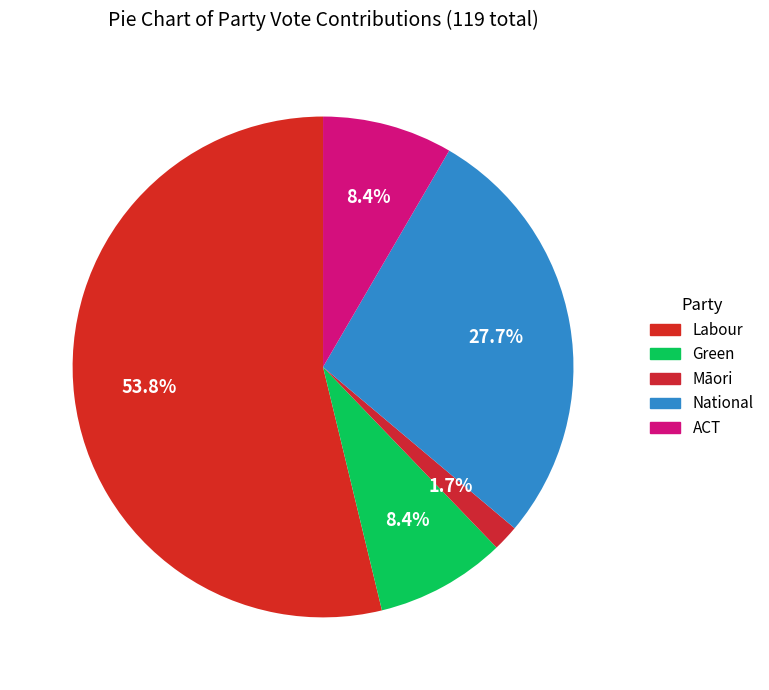

Which category has the biggest portion of the pie?

Labour